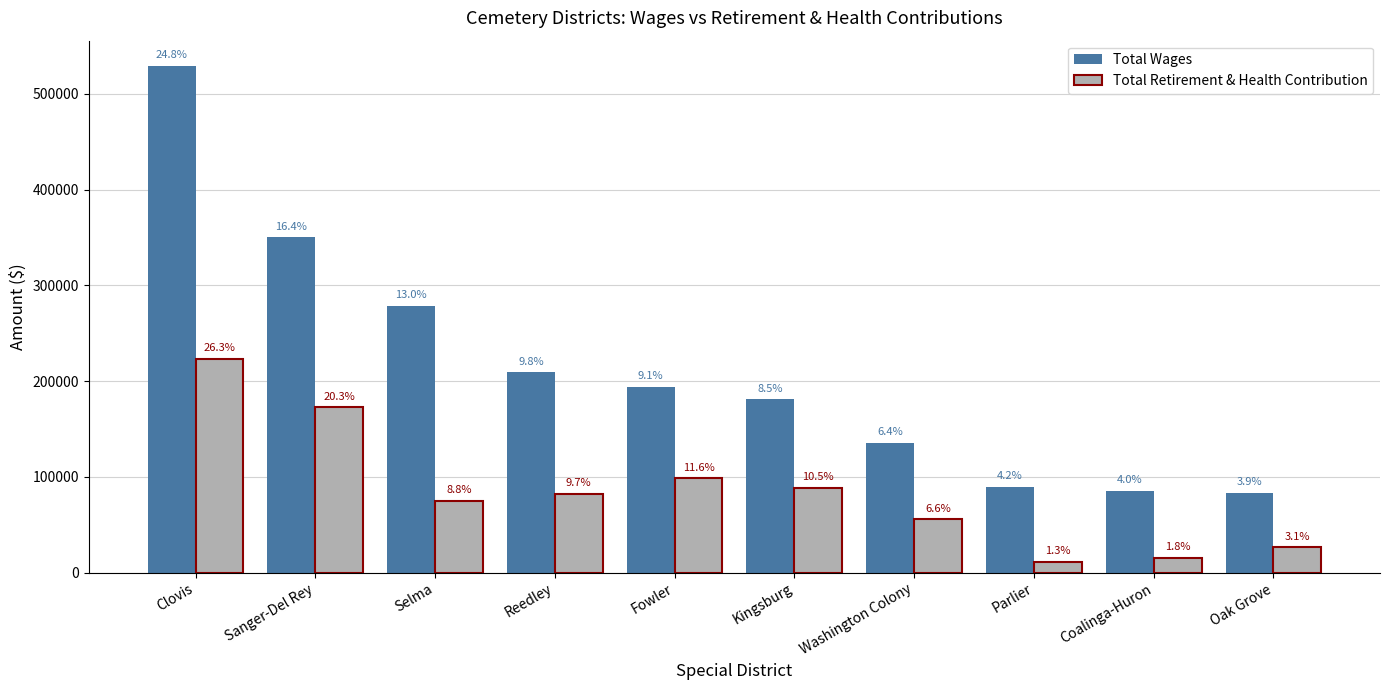

What is the difference between the maximum and second lowest values in the Total Wages series?

443788